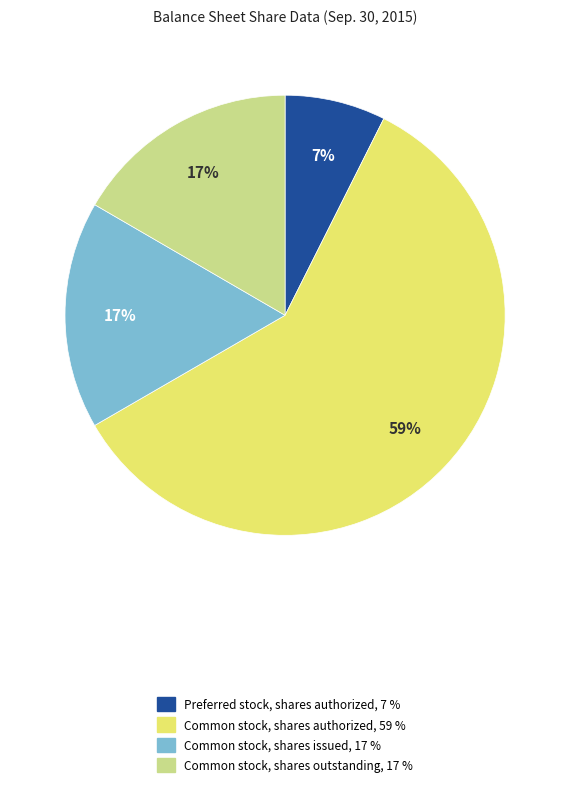

To the nearest percent, what is the average slice percentage?

25%